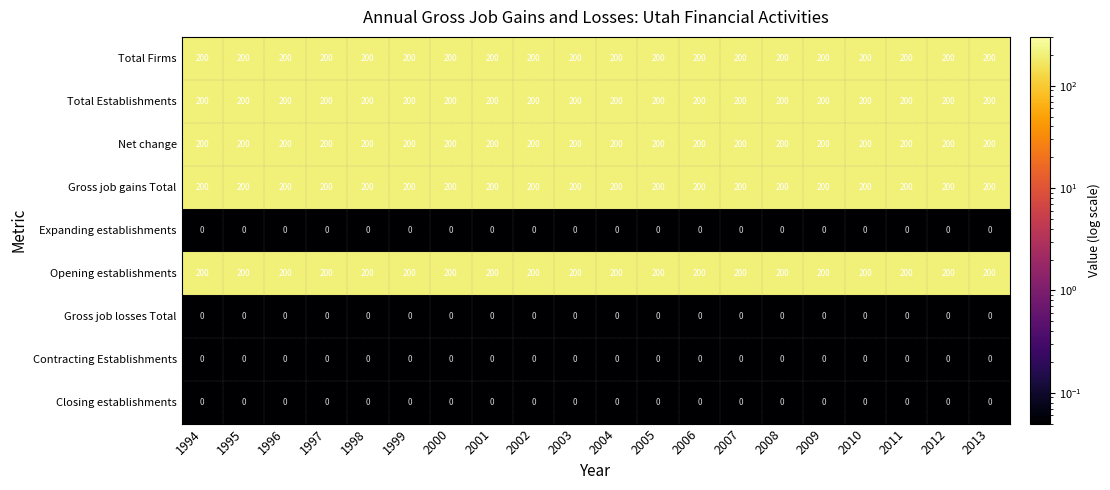

At how many categories does at least one series exceed 47?

20